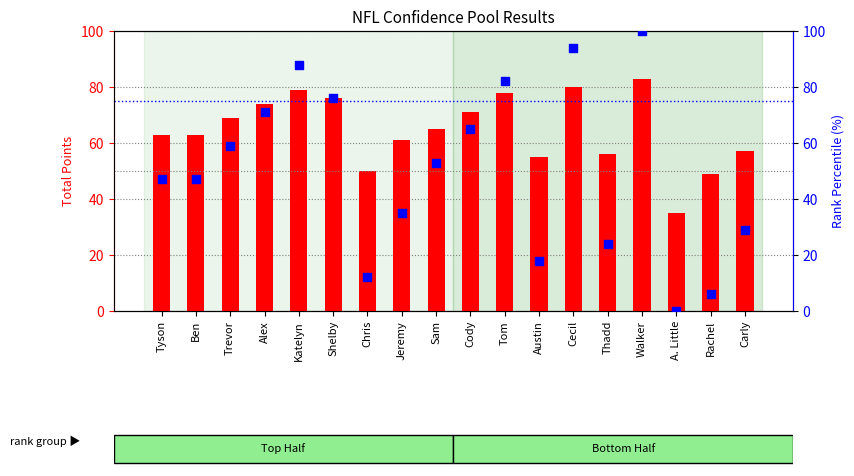

At which category is the sum across all series the highest?

Walker